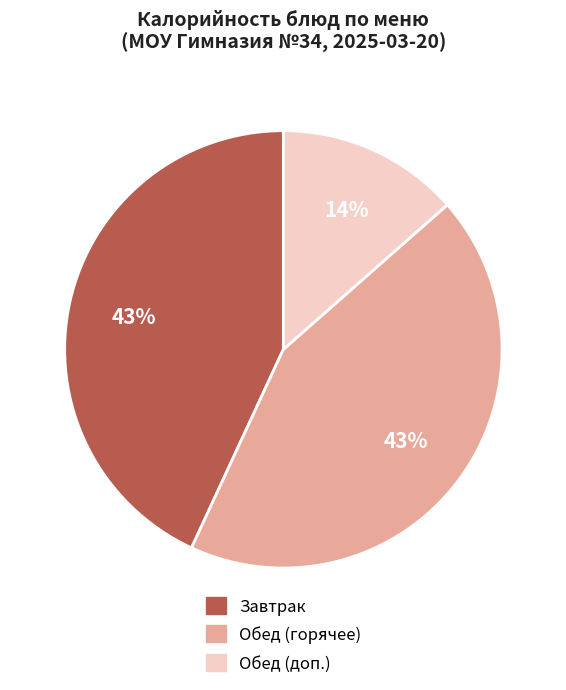

Does any single category account for the majority?

No